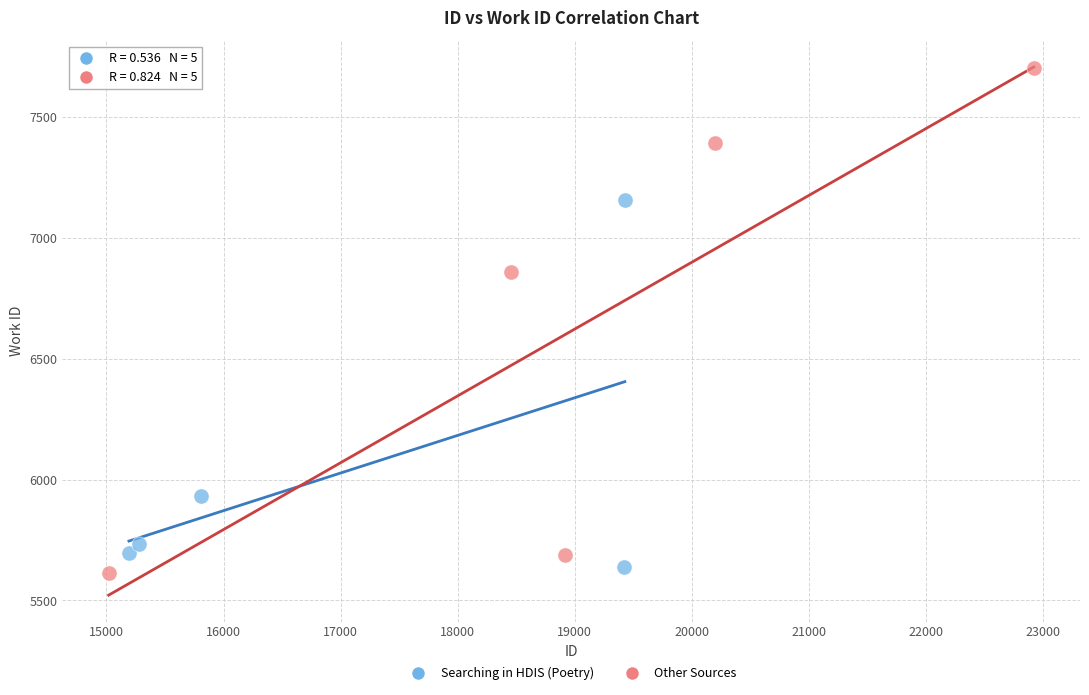

Which series has the widest spread of Y values?

Other Sources